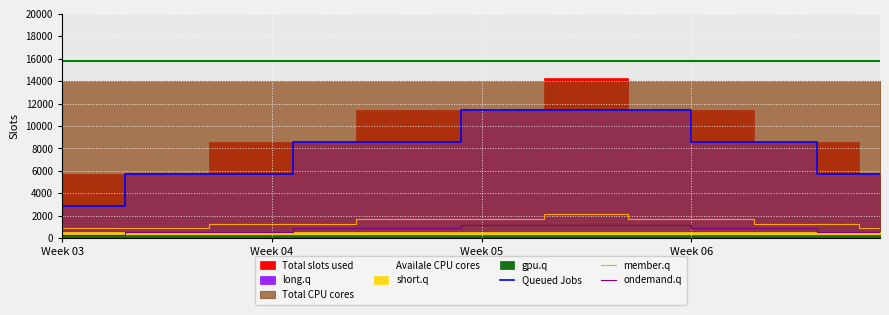

What is the highest value of the member.q series?

2142.9